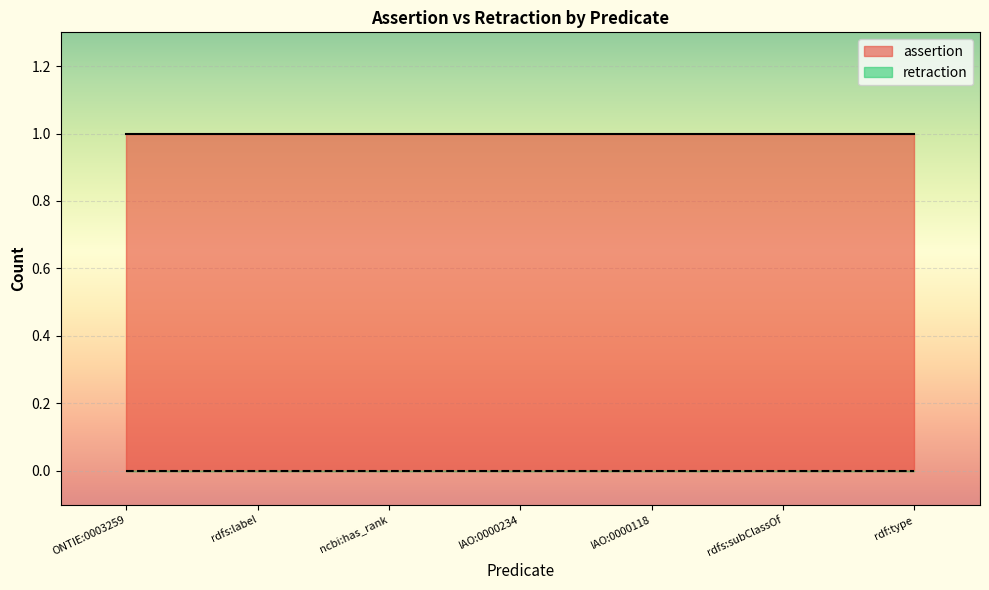

Which series has the largest total across all categories?

assertion